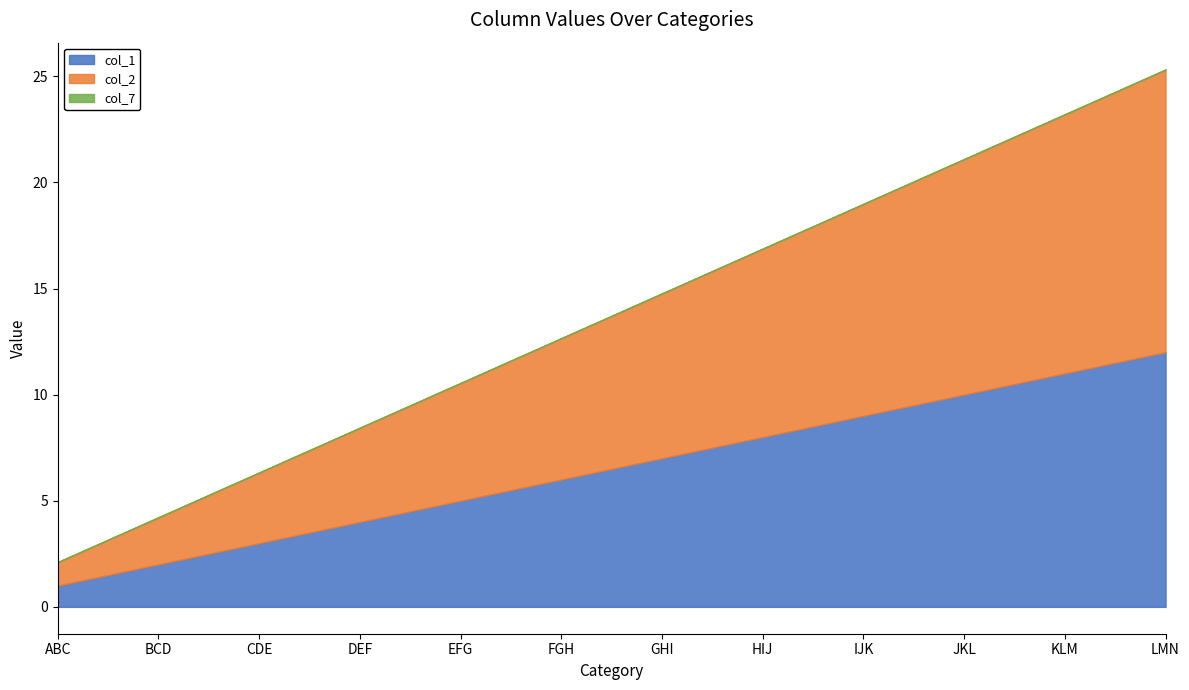

Where is col_2 nearest to the value 7?

FGH